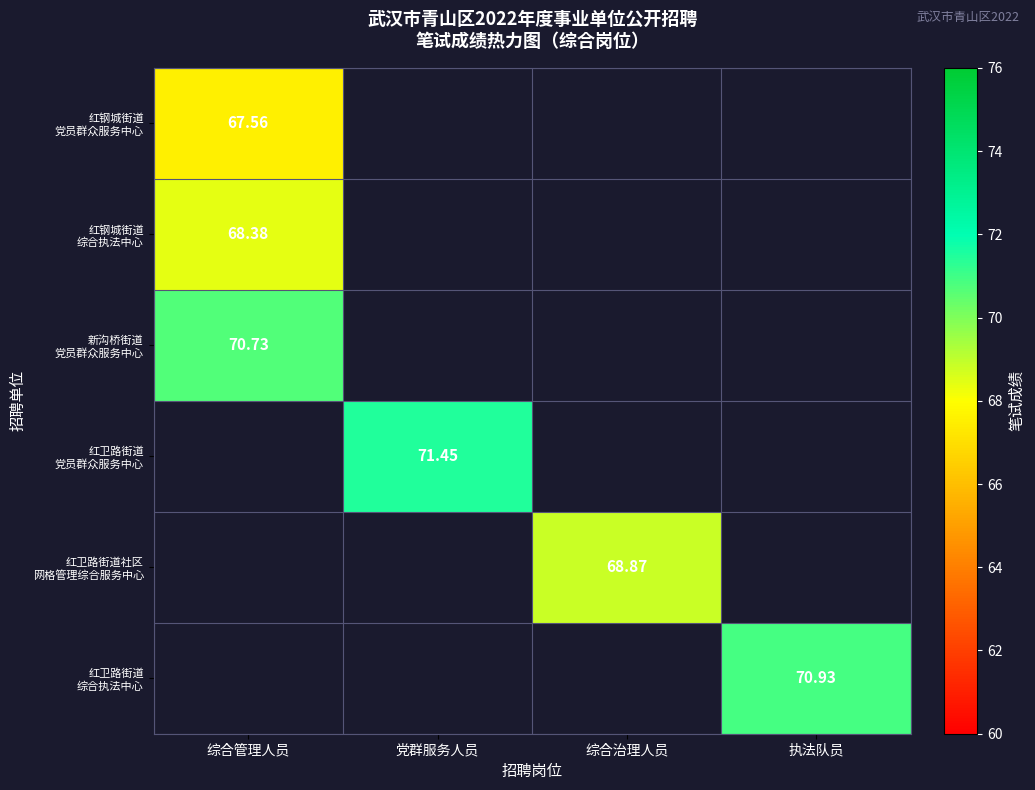

The value of 新沟桥街道 党员群众服务中心 at 综合管理人员 is 70.7. True or false?

True